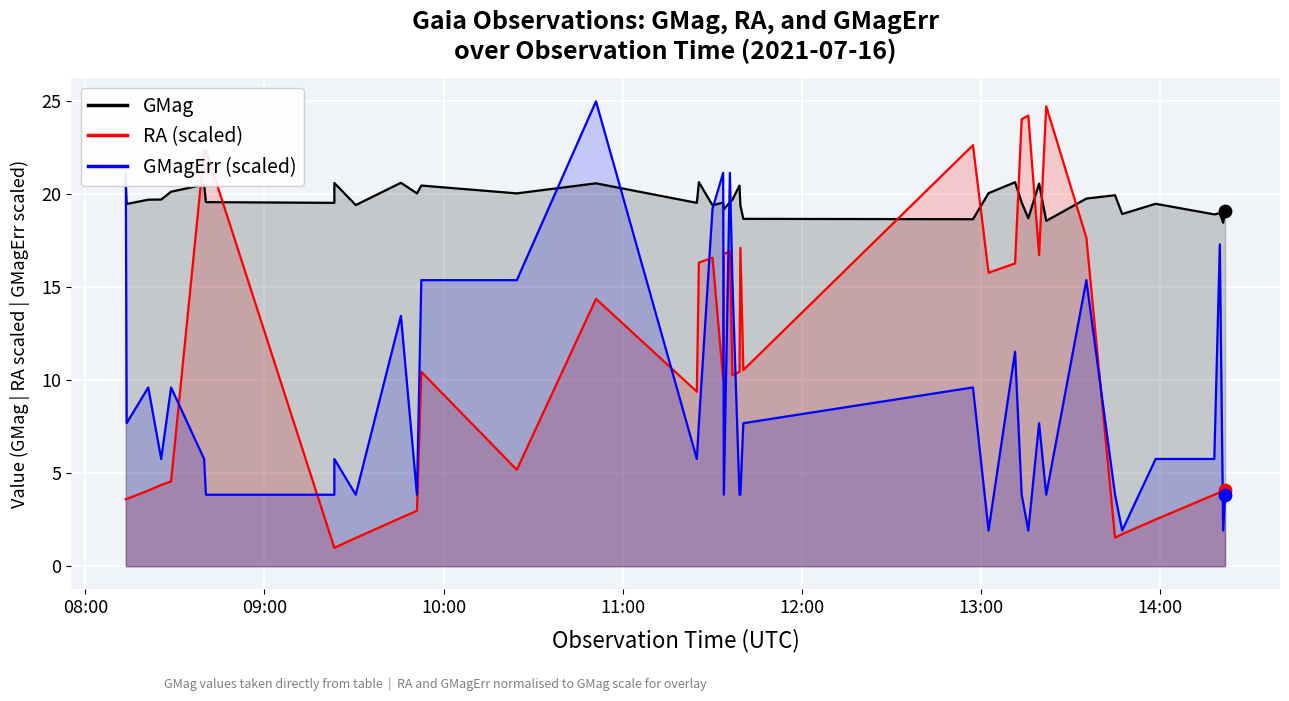

Which series has the widest spread of Y values?

RA (scaled)